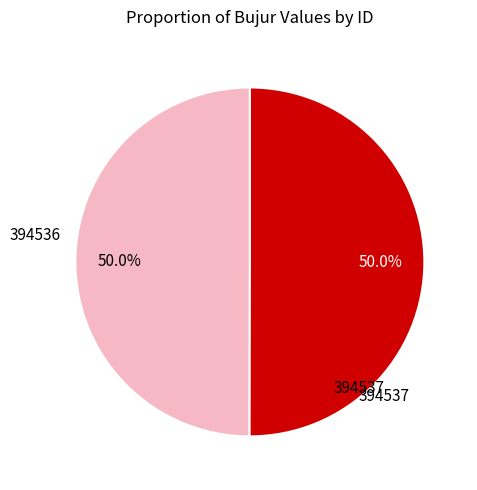

What is the ratio of the value at 394537 to the value at 394536?

1.0